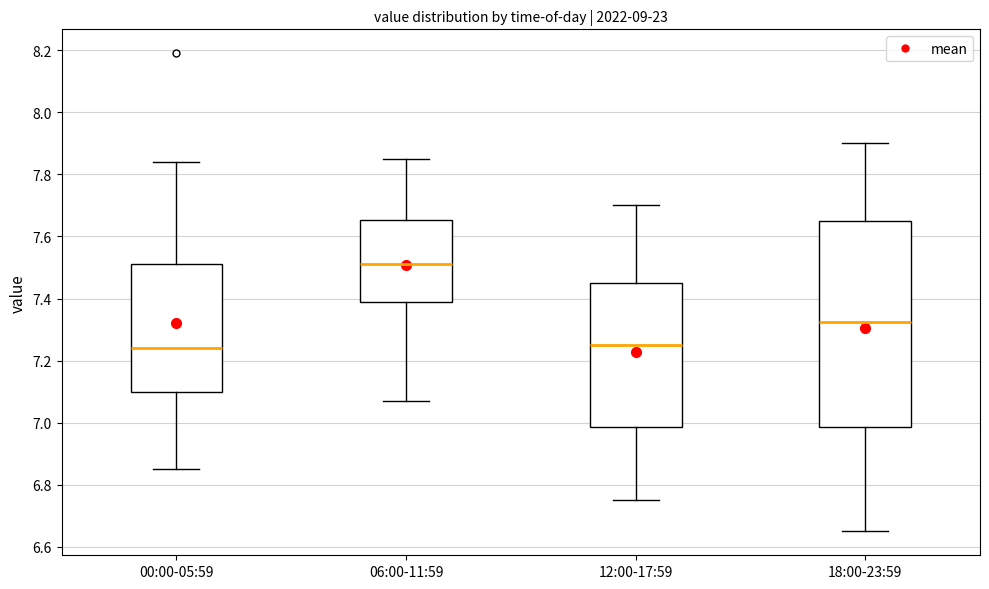

Where does the lower whisker of the box for 00:00-05:59 end on the y-axis? The values are not printed on the chart, so give them approximately, as read against the axis.

6.86